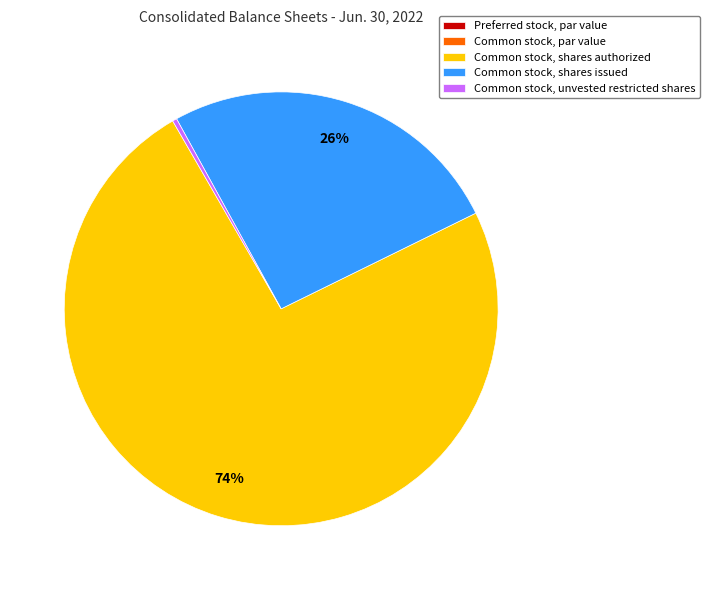

Which slice is the largest?

Common stock, shares authorized